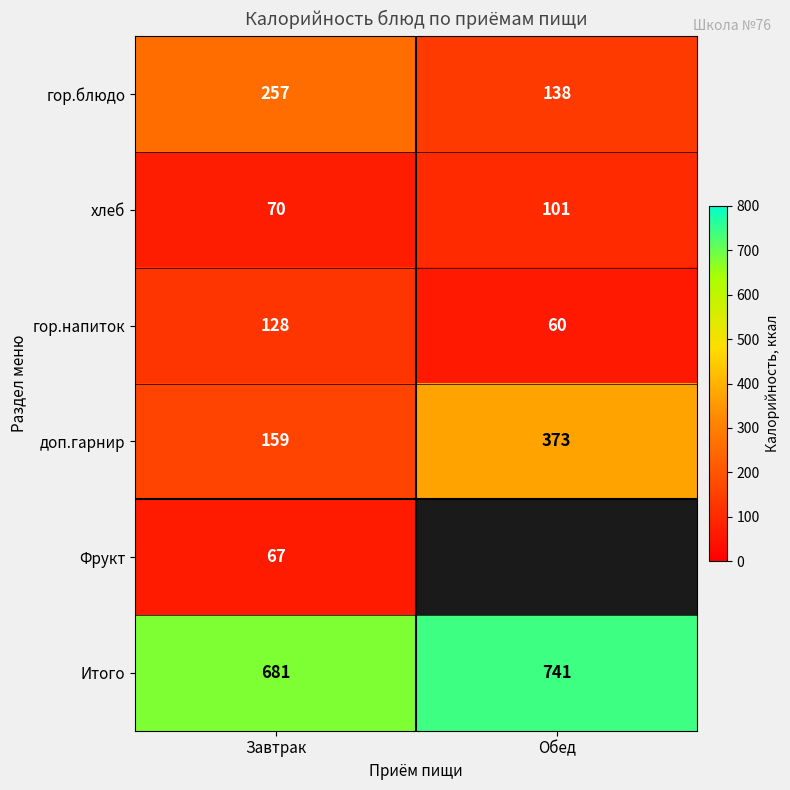

Which category has the lowest value across all series?

Обед